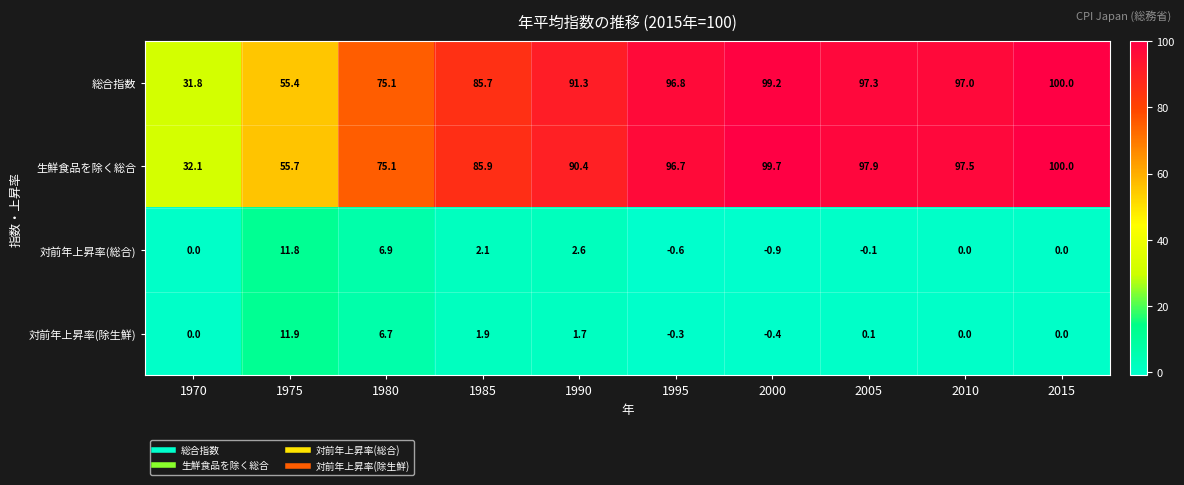

Which series has the largest total across all categories?

生鮮食品を除く総合